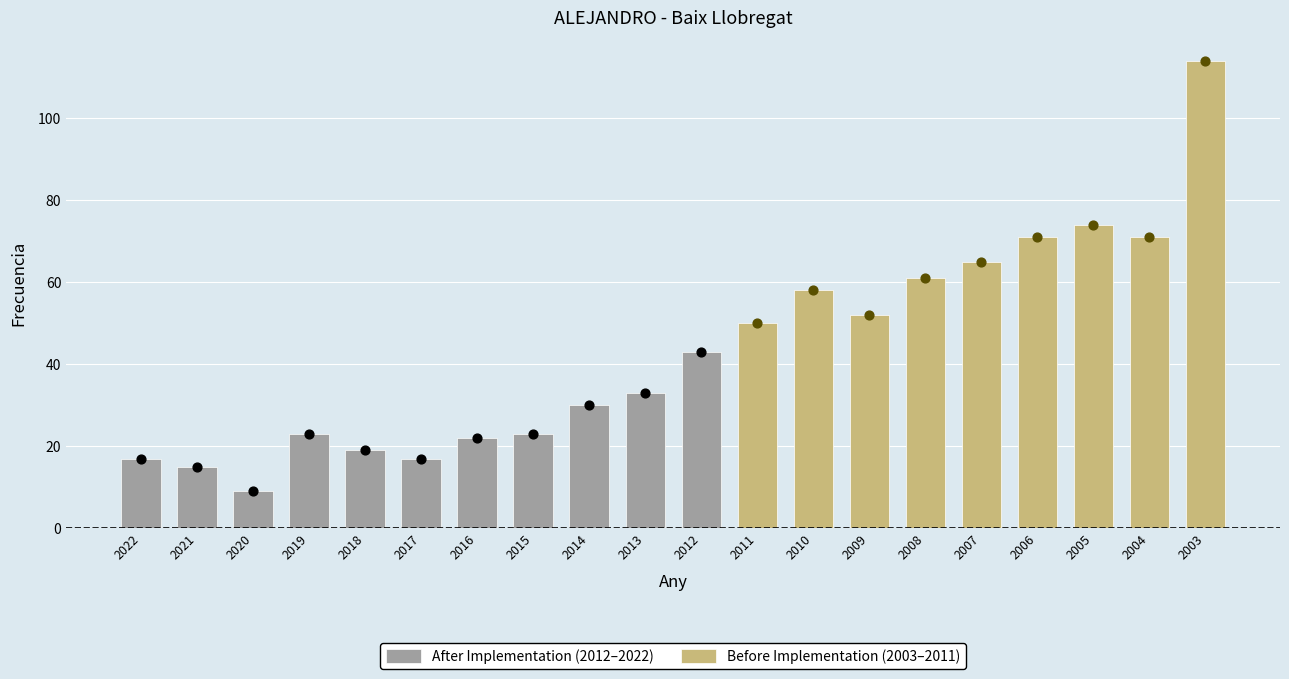

What is the change in value from 2019 to 2014?

+7